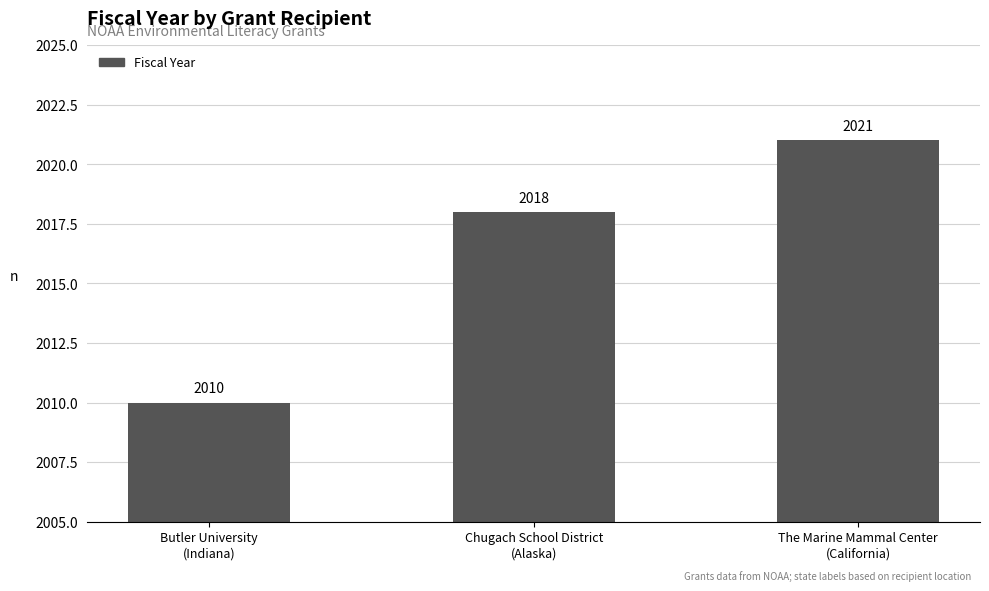

Between The Marine Mammal Center
(California) and Butler University
(Indiana), which is larger?

The Marine Mammal Center
(California)